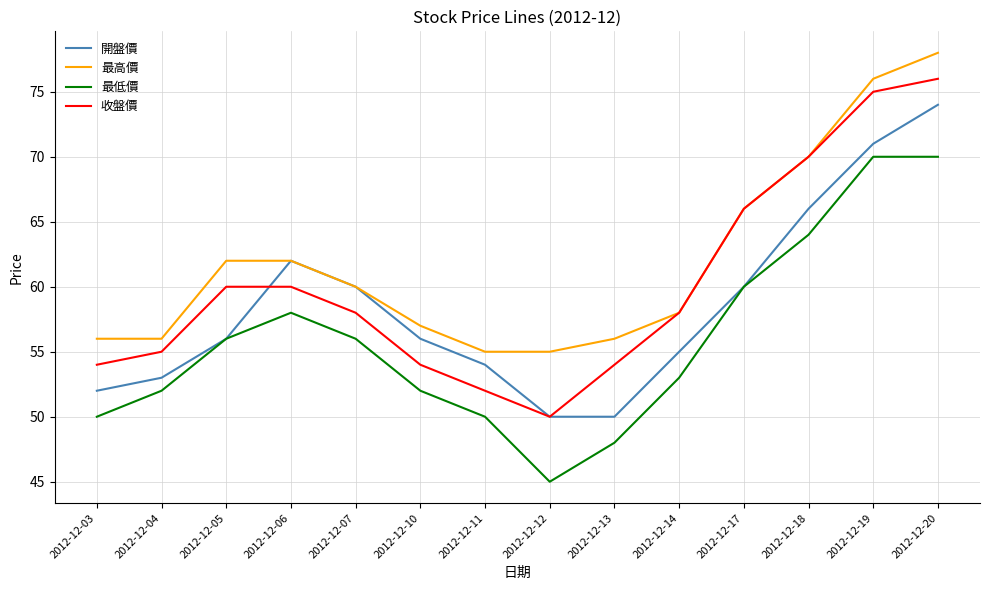

Which series changed the most between 2012-12-17 and 2012-12-19?

開盤價